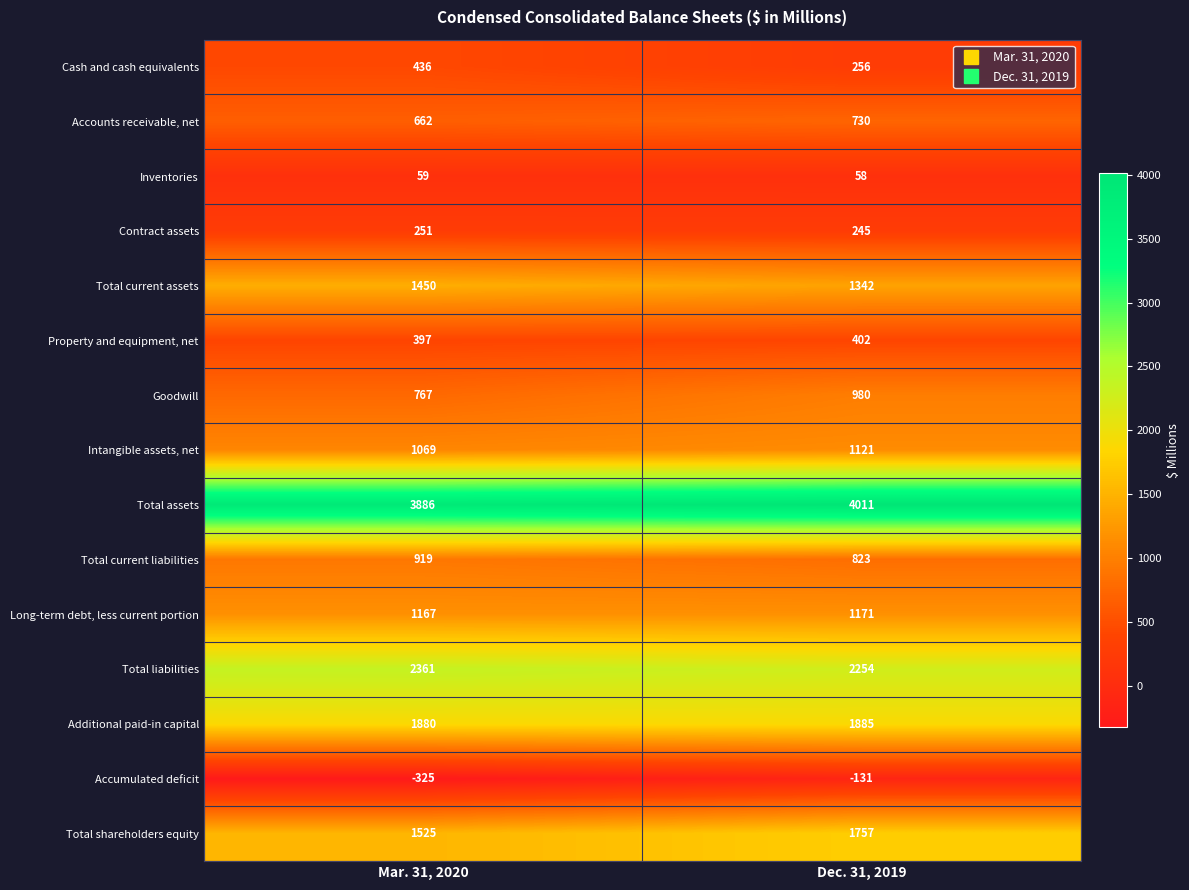

What is the total value across all series at Mar. 31, 2020?

16504